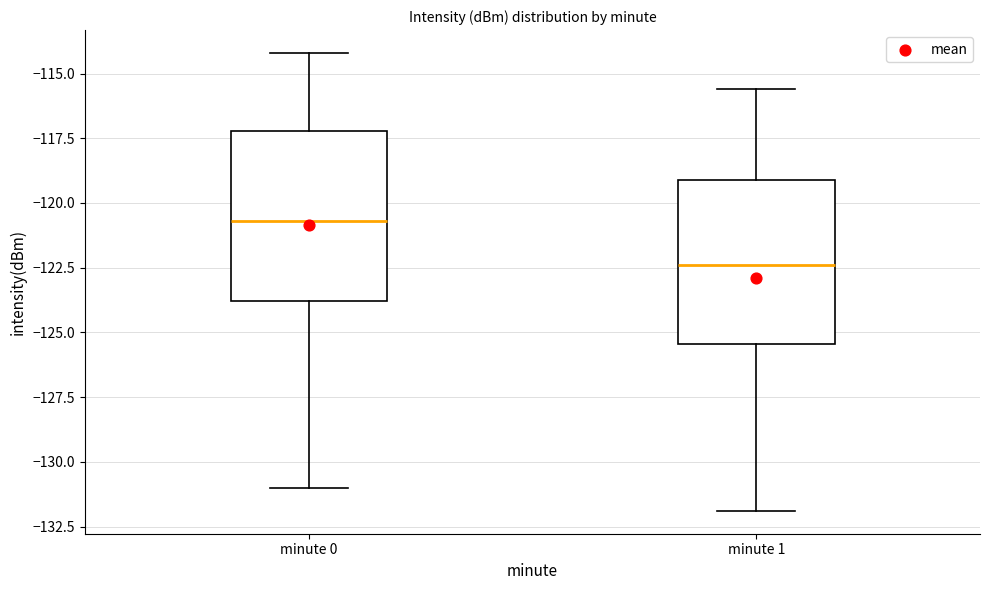

Where does the median line of the box for minute 1 sit on the y-axis? The values are not printed on the chart, so give them approximately, as read against the axis.

-122.5